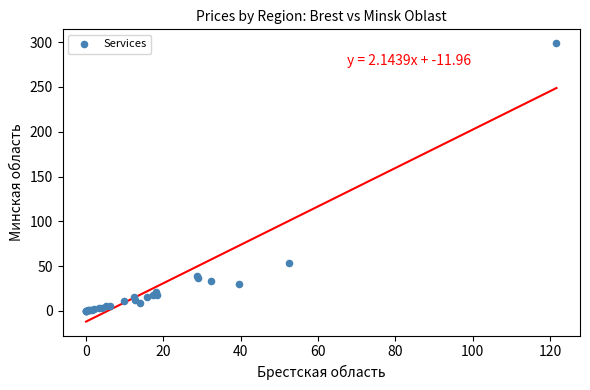

What Y value in the scatter plot is closest to 149?

53.4